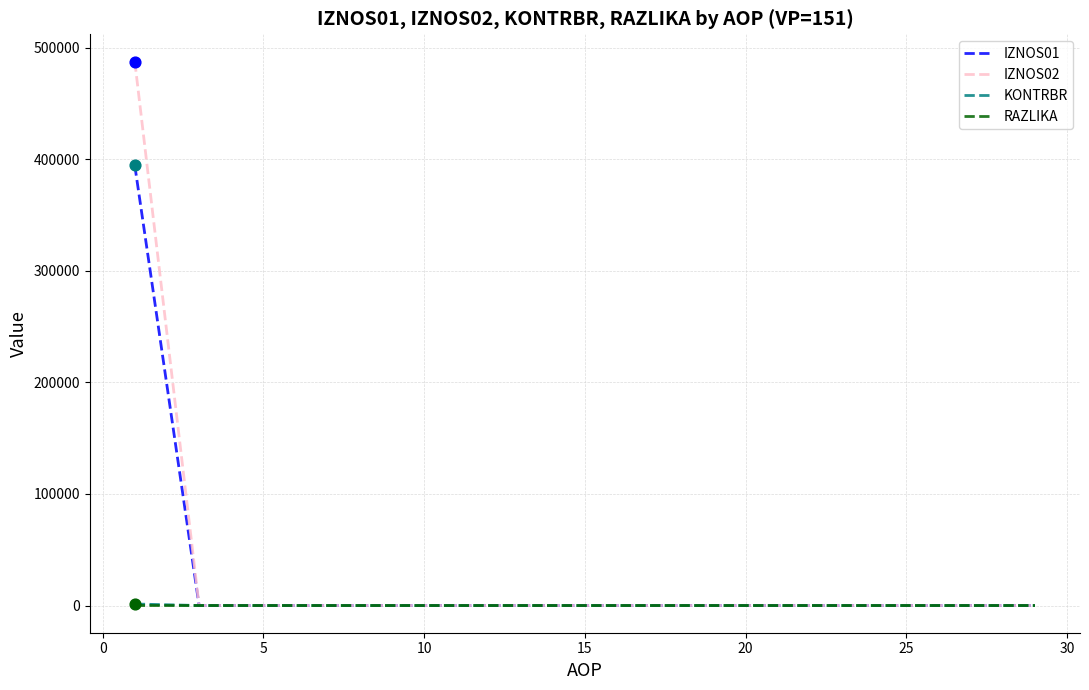

What is the highest value of the IZNOS01 series?

394334.1